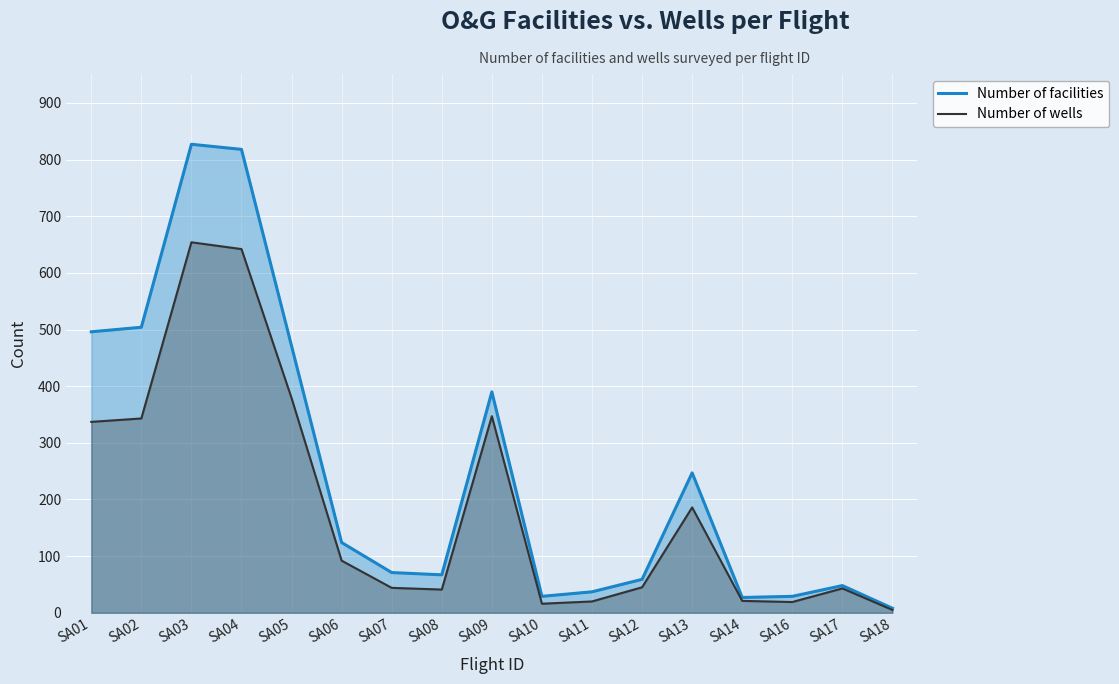

What are all the series names shown in the legend?

Number of facilities, Number of wells